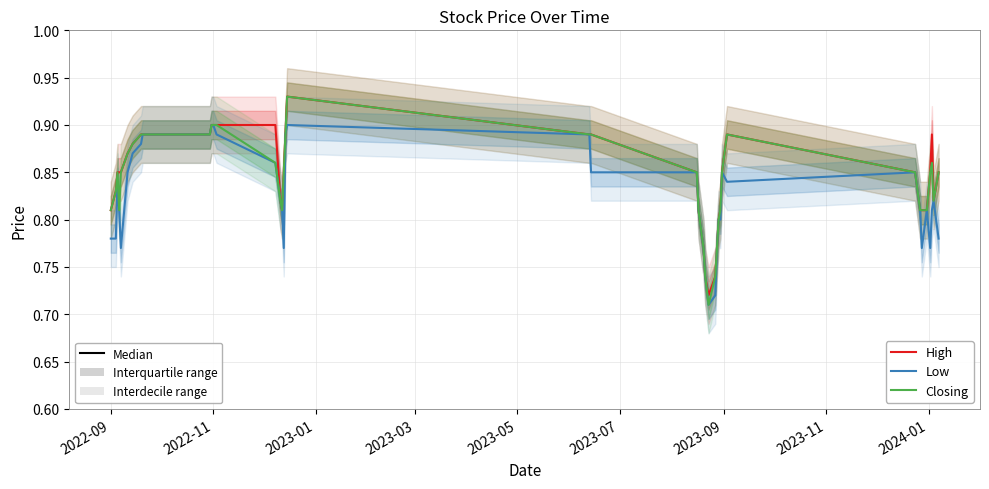

True or false: Closing has more than 1 interior local peaks.

True